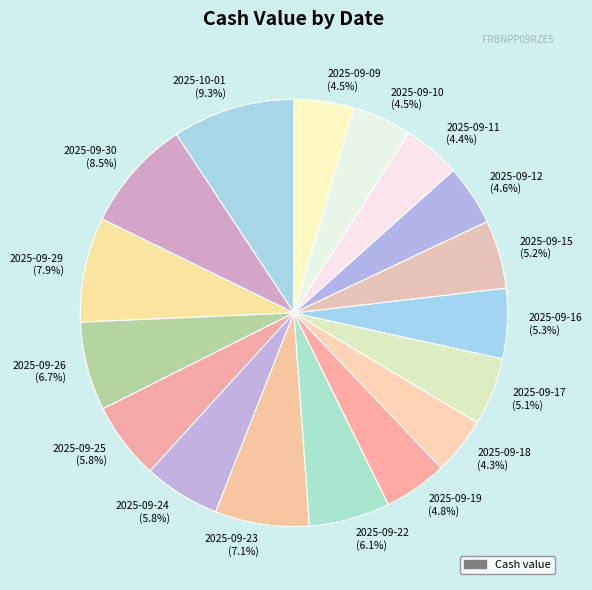

Is there any slice that represents more than half of the pie?

No